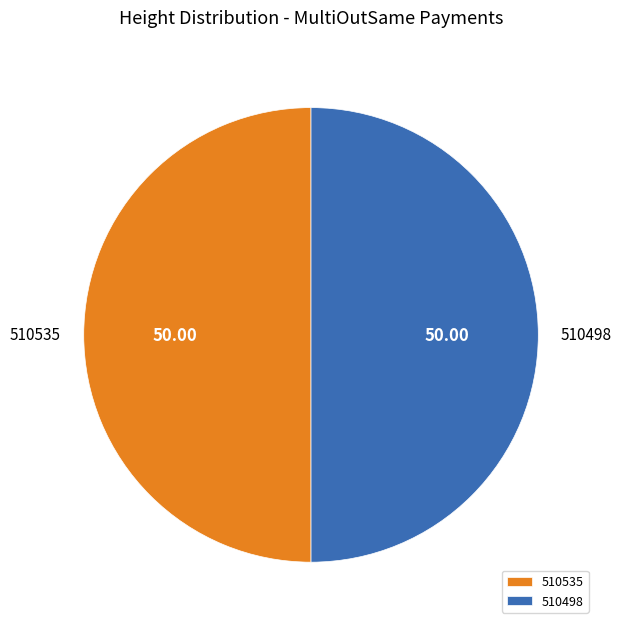

Is the sum of 510535 and 510498 greater than half?

Yes